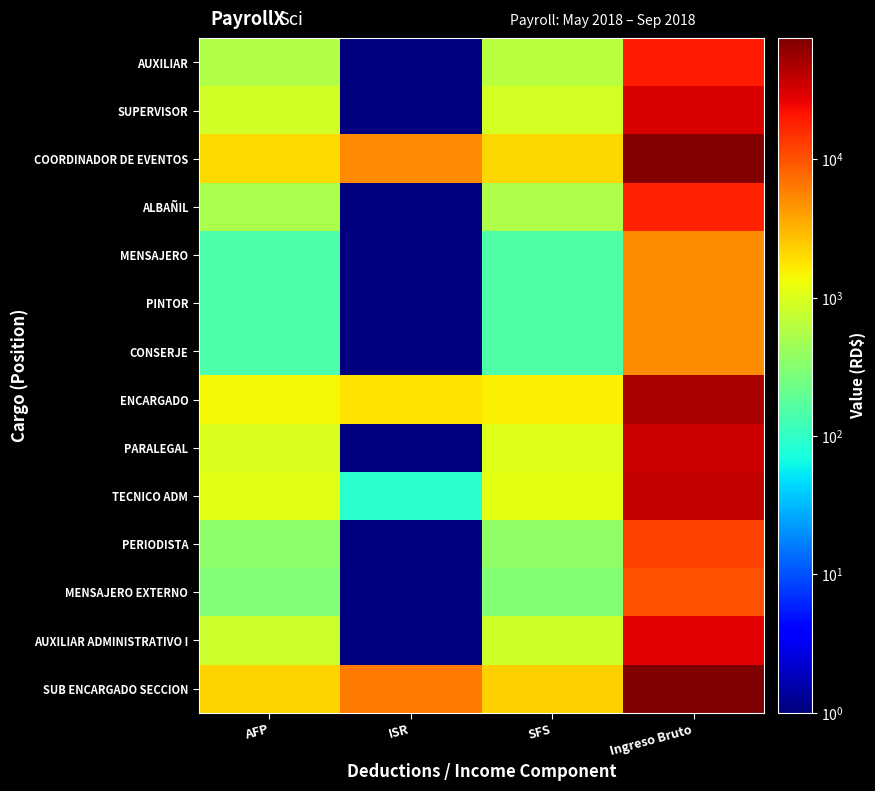

What is the difference between the highest and lowest values at AFP?

2009.0